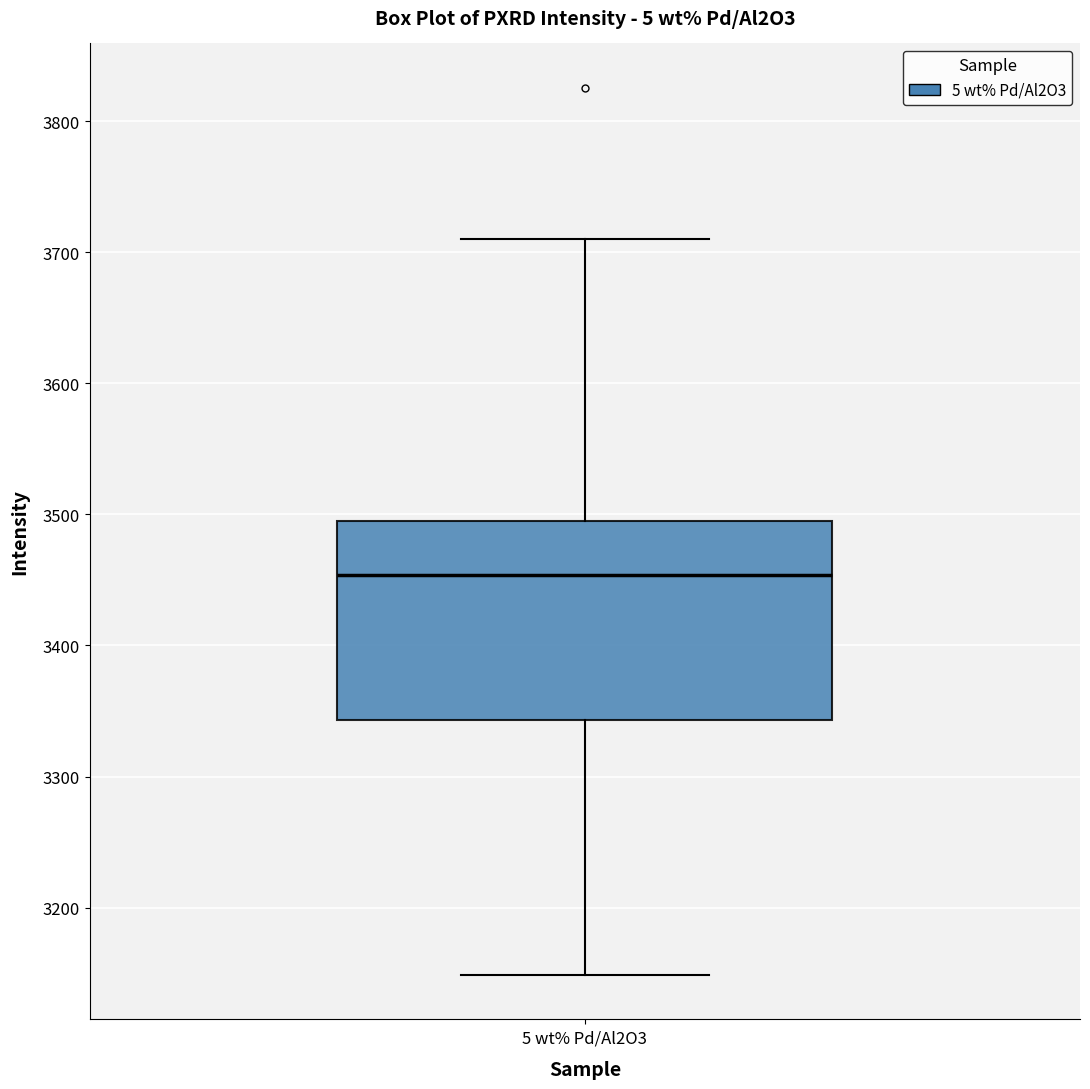

Transcribe this box plot: give where the median line is, the range the box spans, and where the two whiskers end, as read against the y-axis. The values are not printed on the chart, so give them approximately, as read against the axis.

median 3450, box 3340 to 3490, whiskers 3150 to 3710